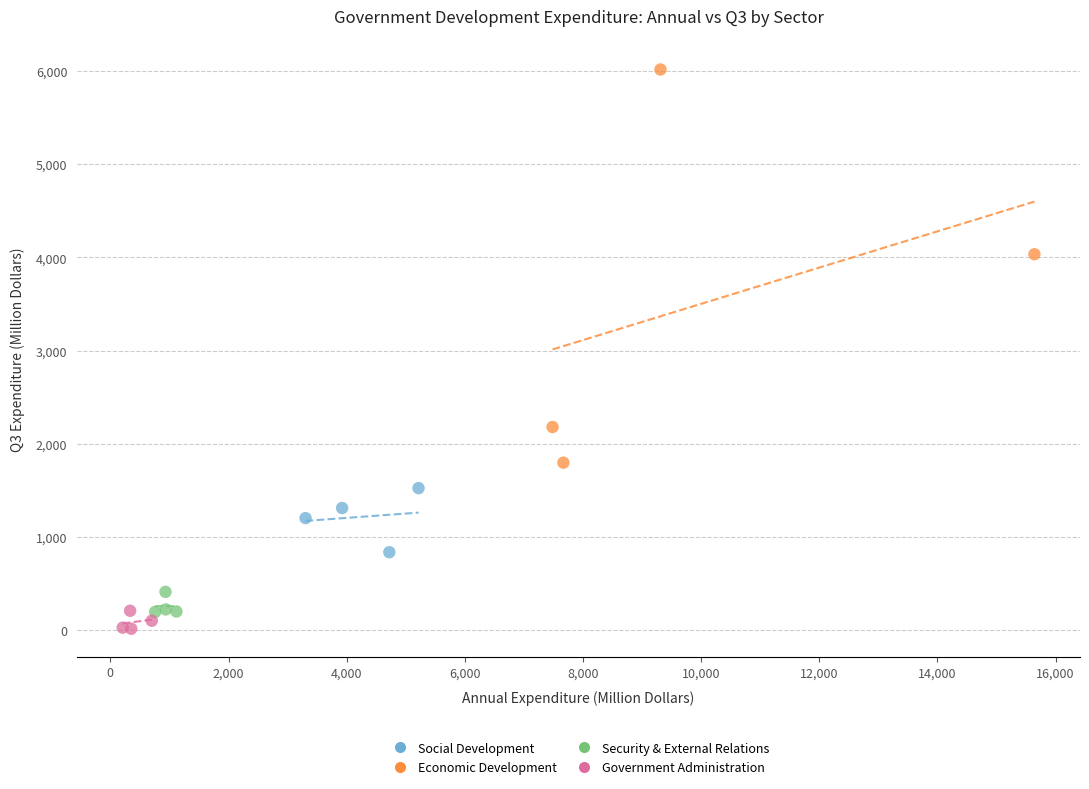

Which series has the widest spread of Y values?

Economic Development